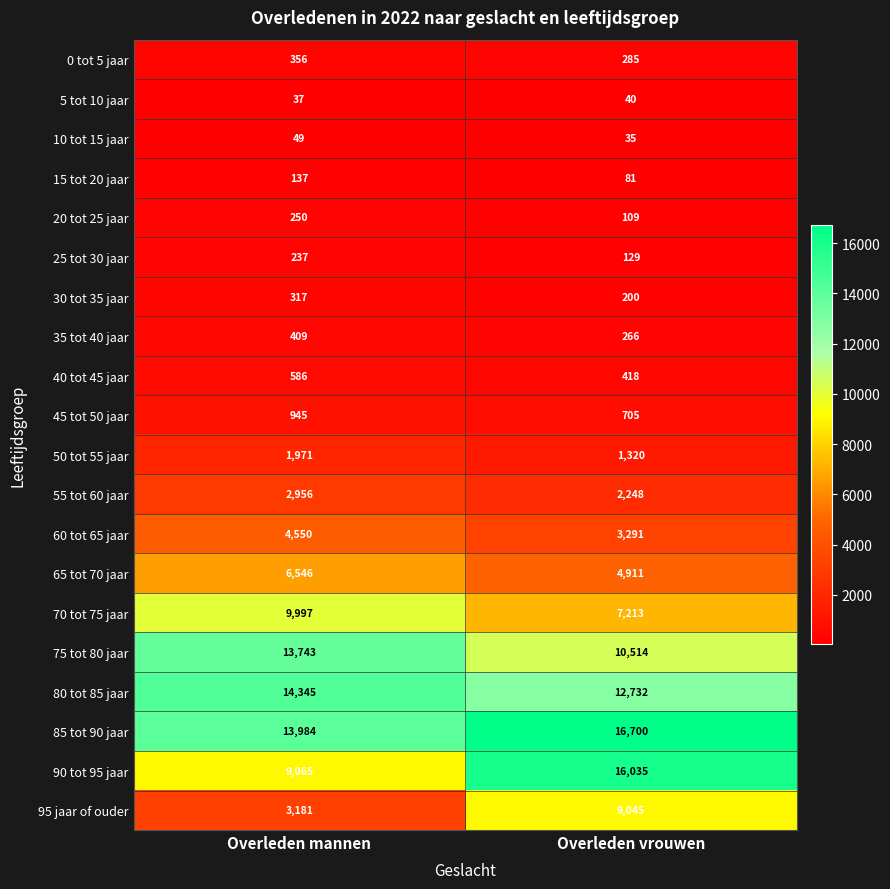

What is the total value across all series at Overleden mannen?

83661